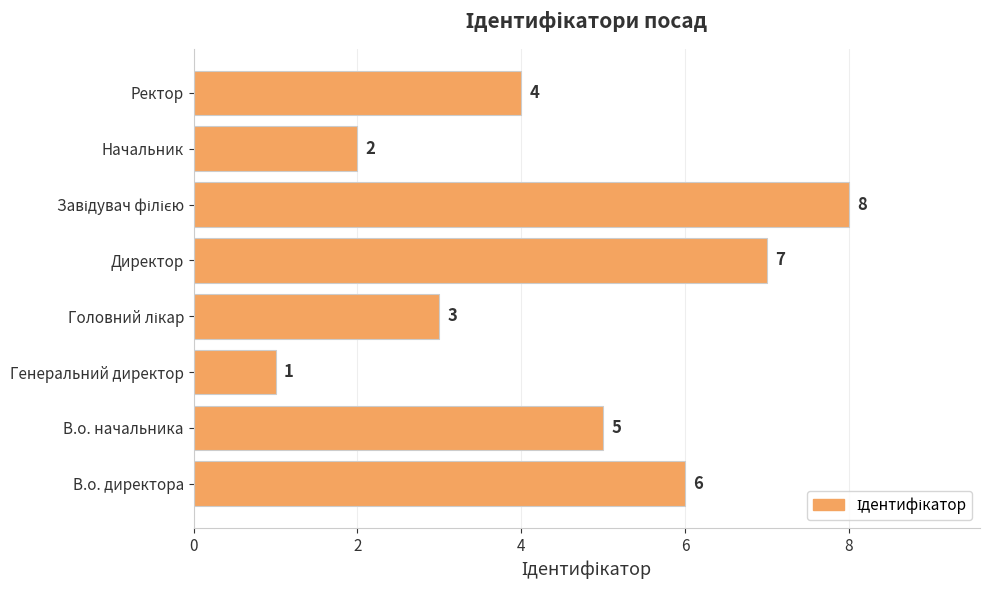

How many categories are shown in the chart?

8